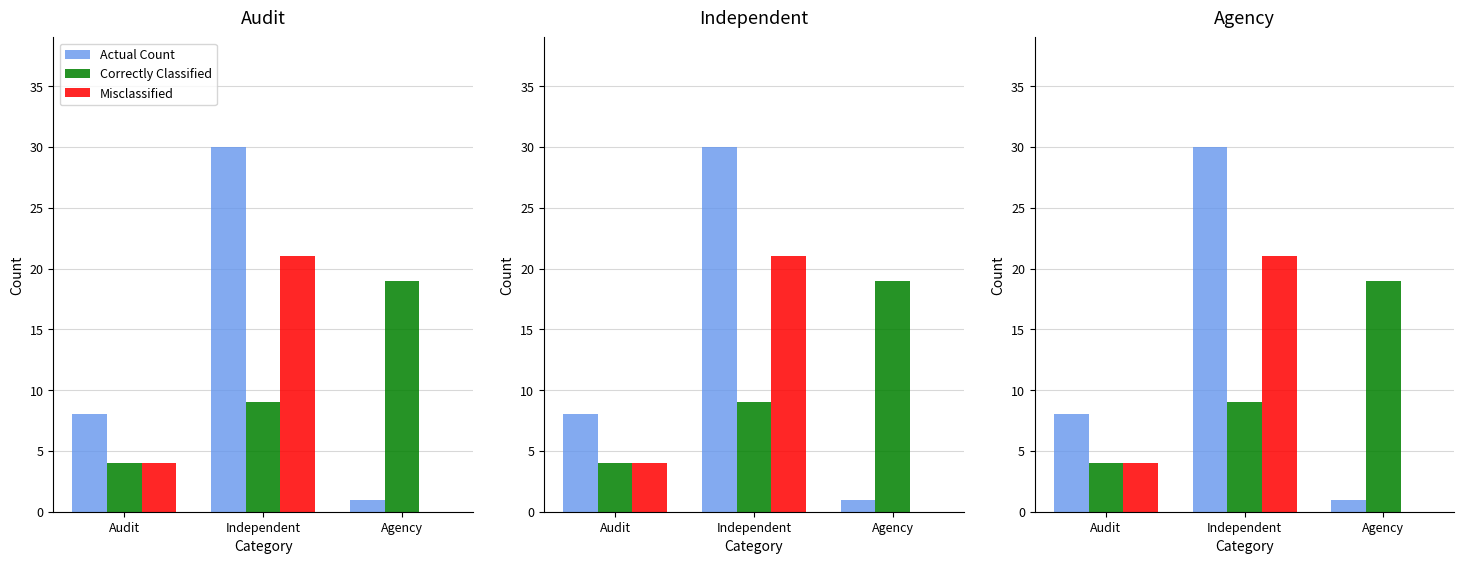

How many Misclassified values are between 0 and 21?

3